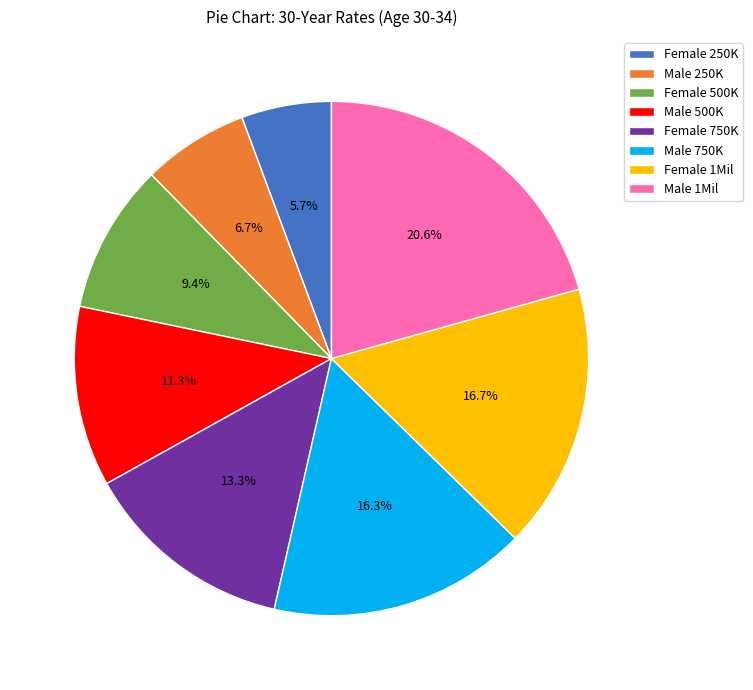

True or false: Male 1Mil accounts for 21% of the total.

True